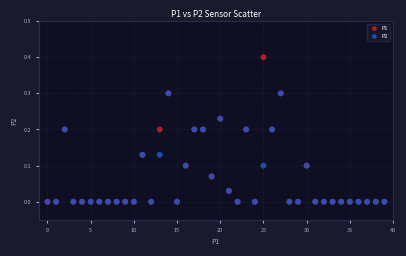

Which series has the largest Y range (max minus min)?

P1